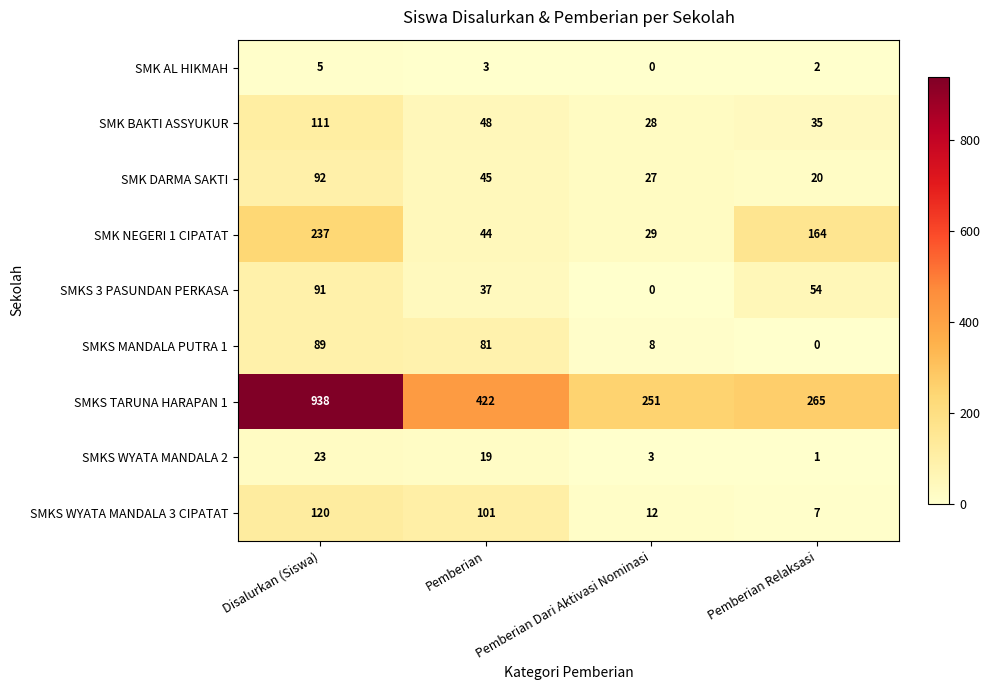

Which series has the widest spread of values?

SMKS TARUNA HARAPAN 1